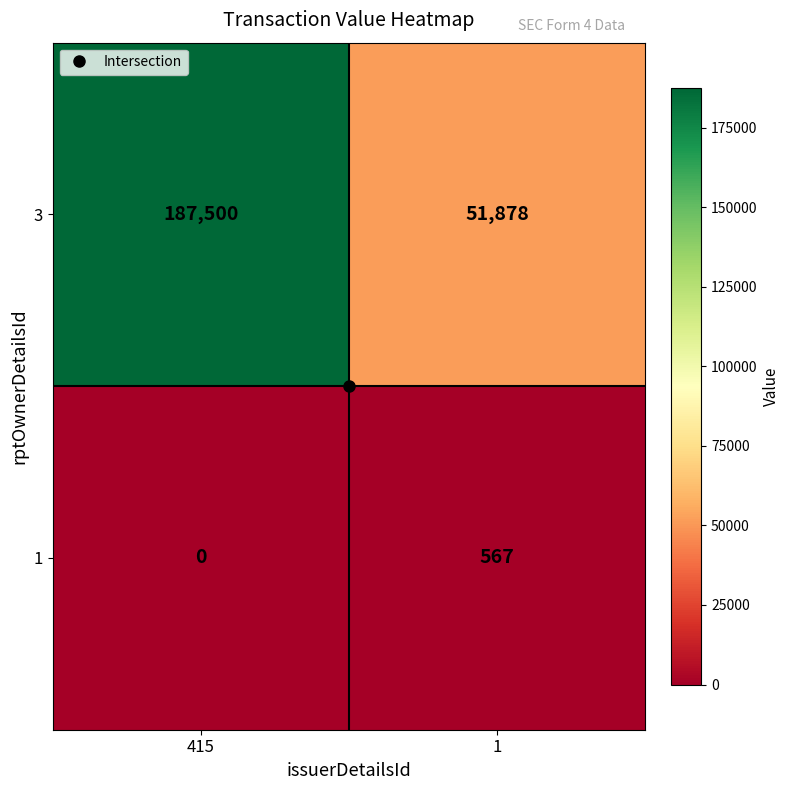

What is the sum of all 1 values?

567